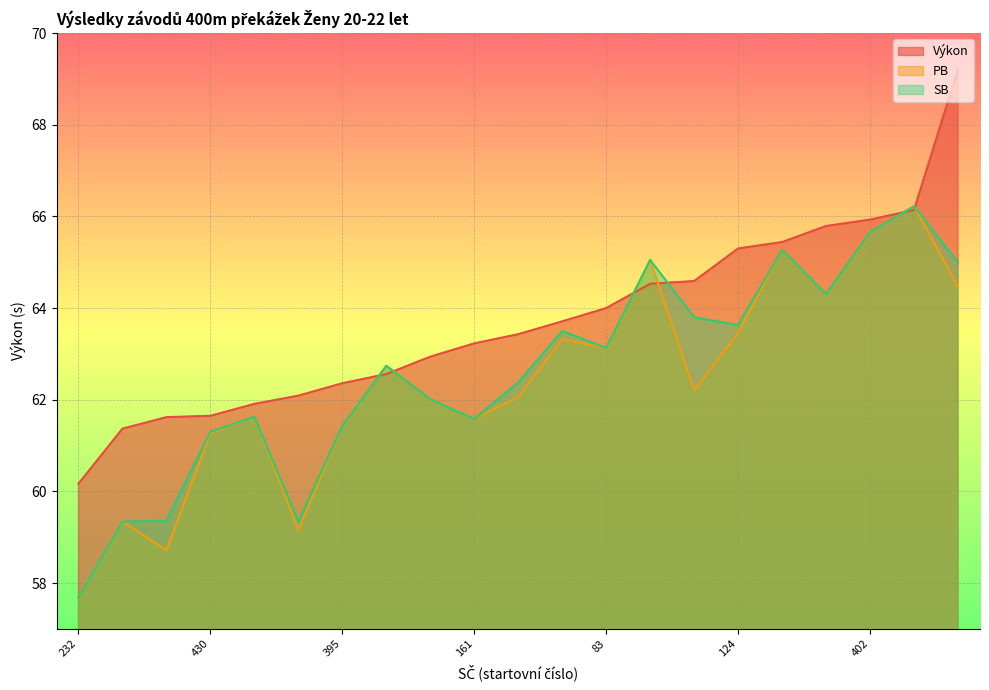

What is the smallest value displayed?

57.7